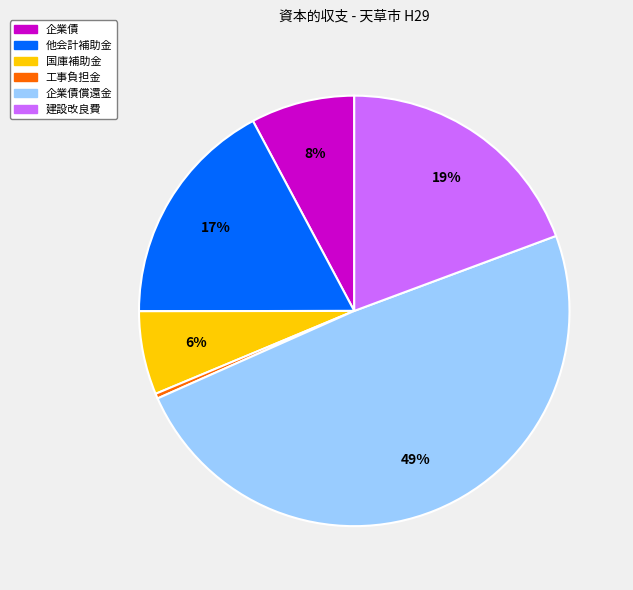

Is there any slice that represents more than half of the pie?

No